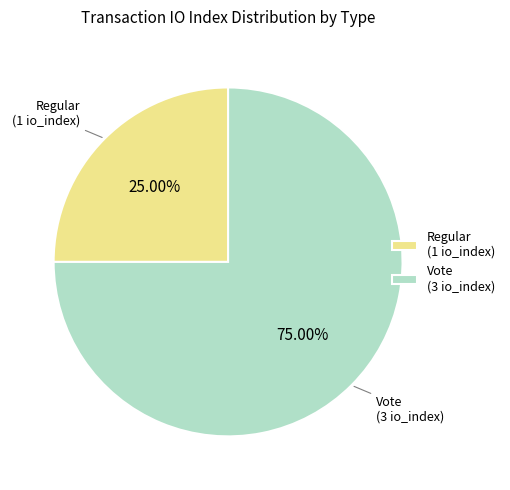

What is the ratio of the value at Regular to the value at Vote?

0.3